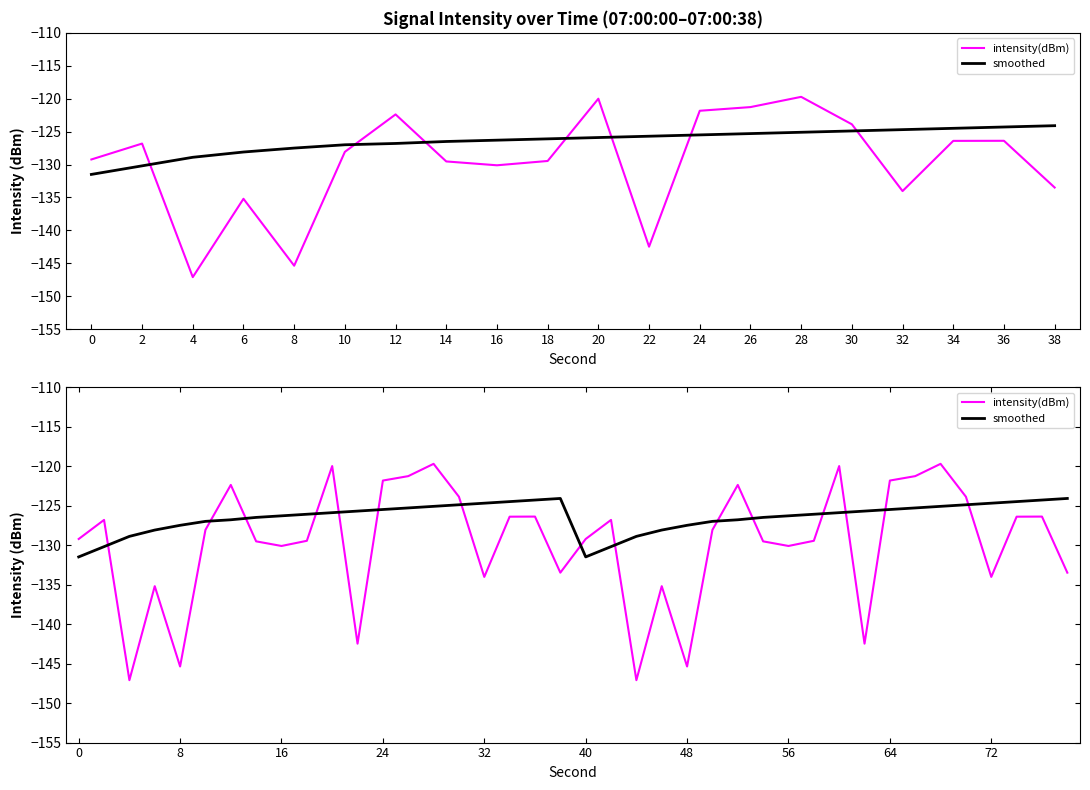

Which label corresponds to the smallest value in the chart?

4